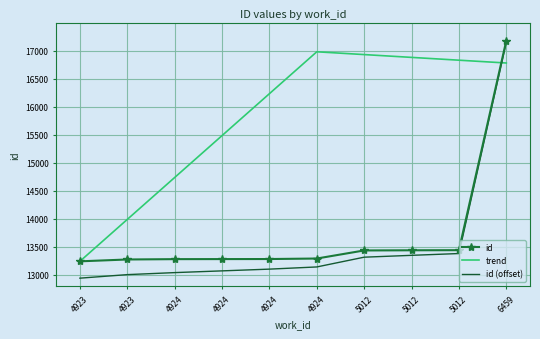

What are all the series names shown in the legend?

id, trend, id (offset)